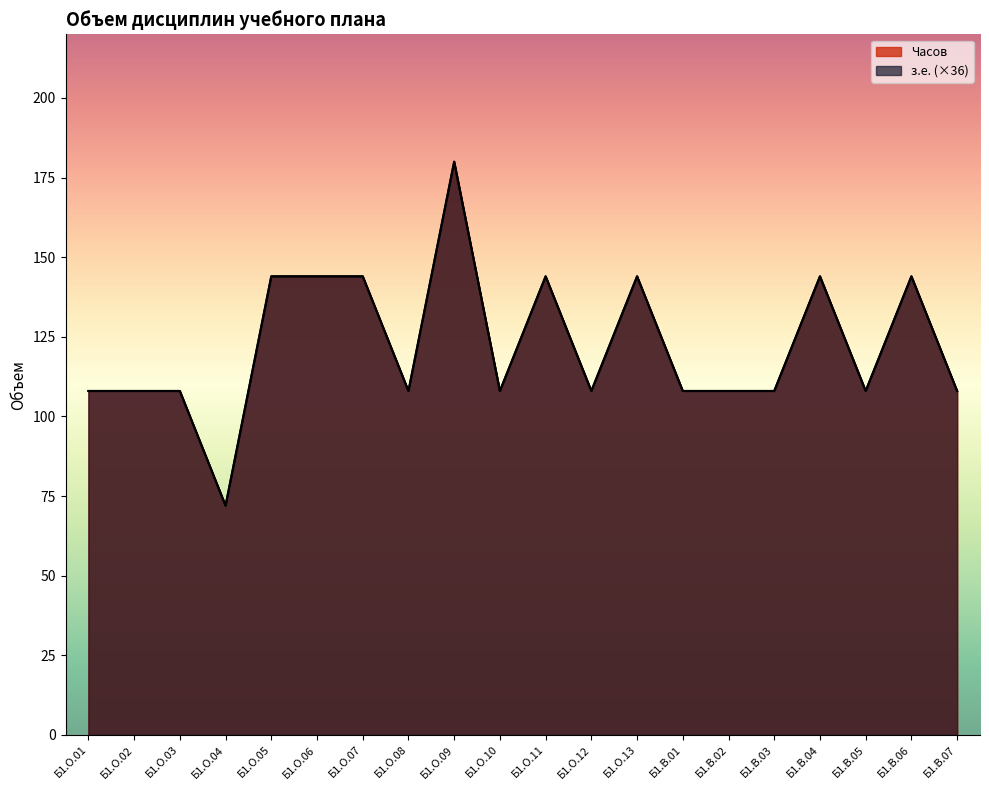

What is the maximum value for з.е.?

180